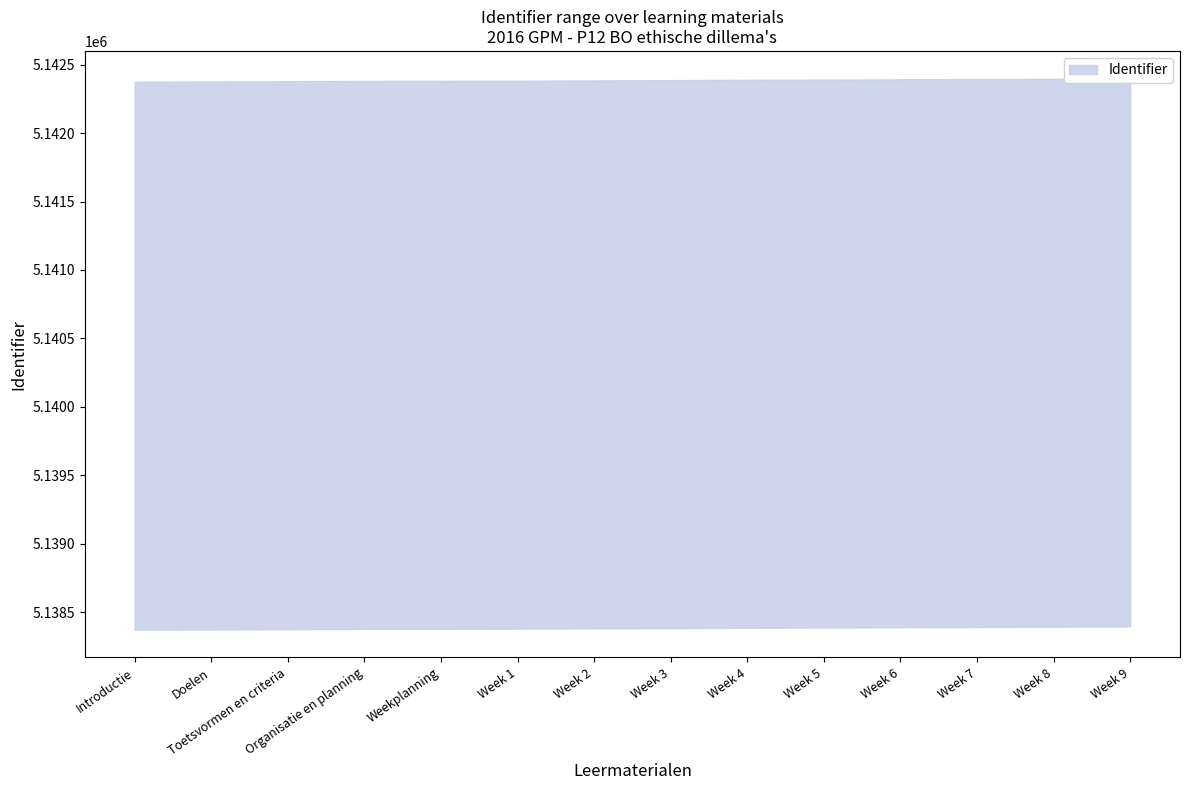

True or false: the data has more than 1 interior local peaks.

False